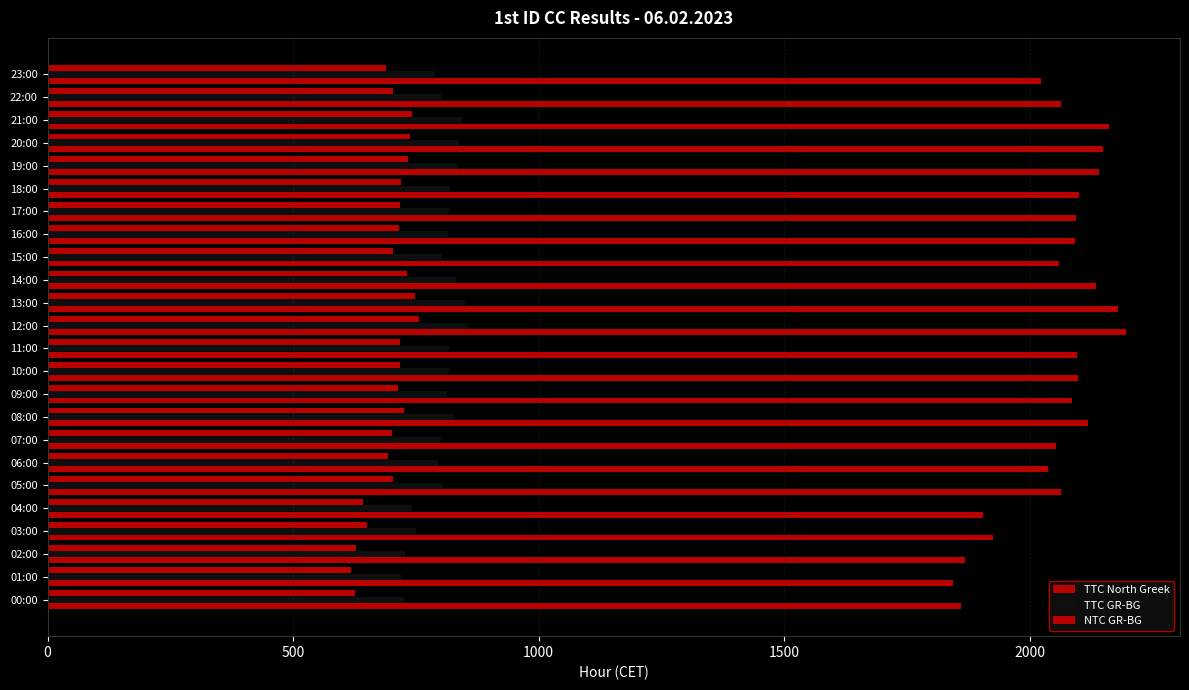

How many data points in NTC GR-BG are less than 716?

12